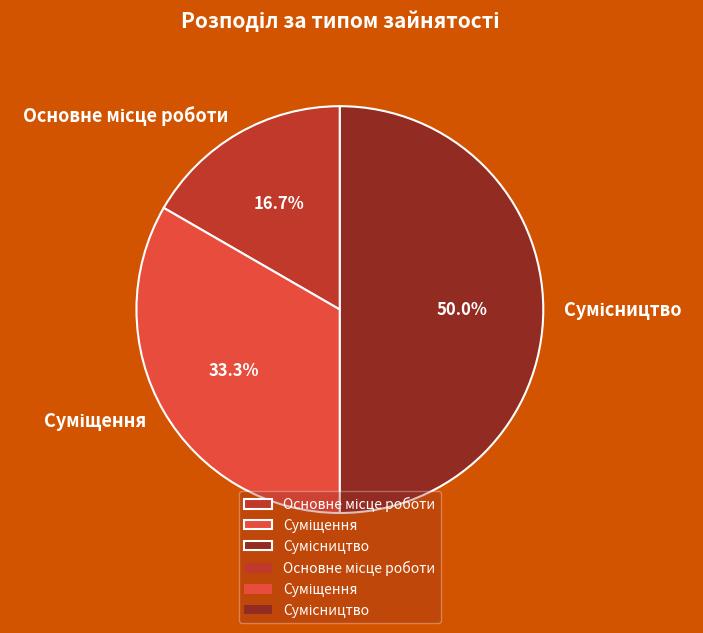

Rank the categories by value from highest to lowest.

Сумісництво, Суміщення, Основне місце роботи